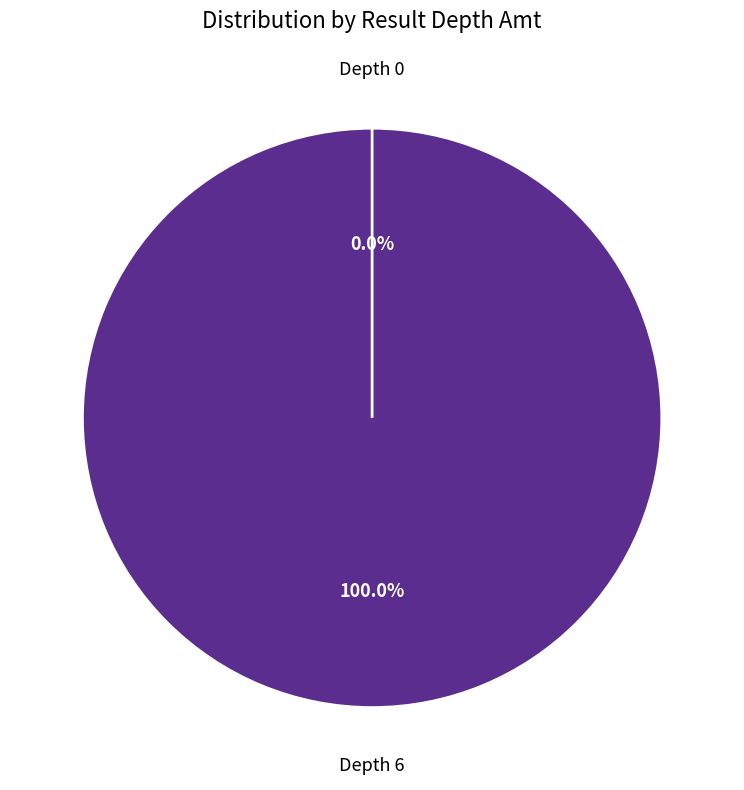

What percentage is the Depth 6 slice, to the nearest percent?

100%